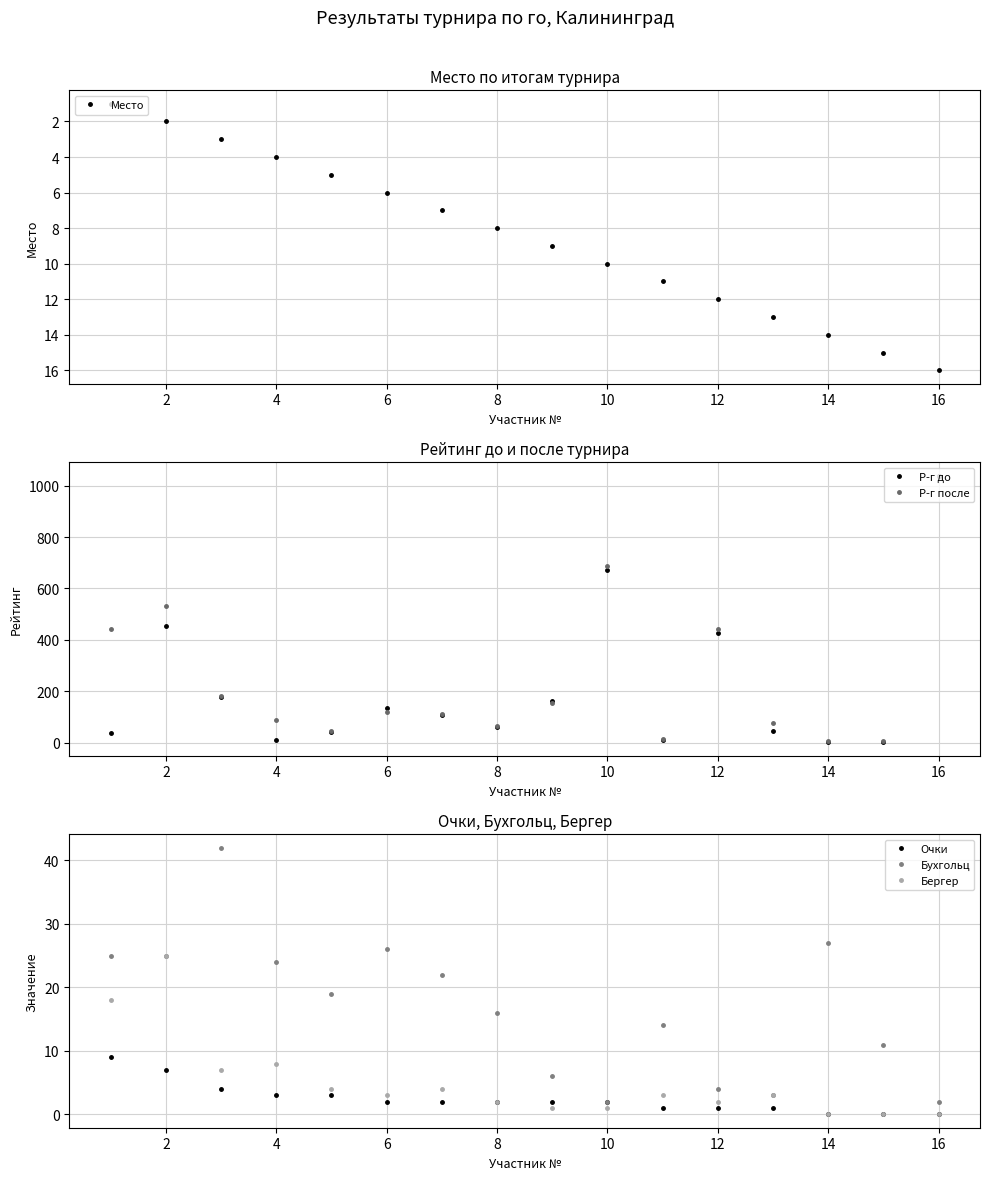

At which label does Р-г до reach its peak?

16